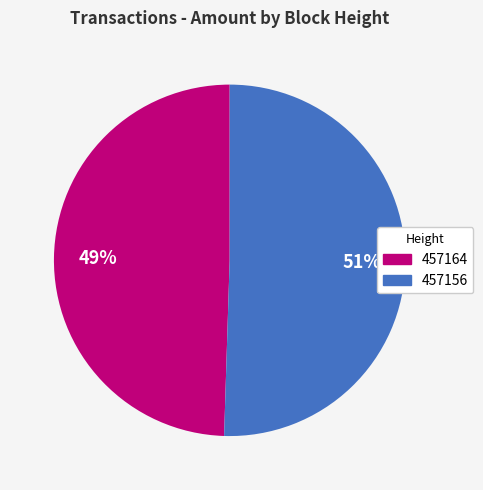

To the nearest percent, what percentage of the pie is 457156?

51%